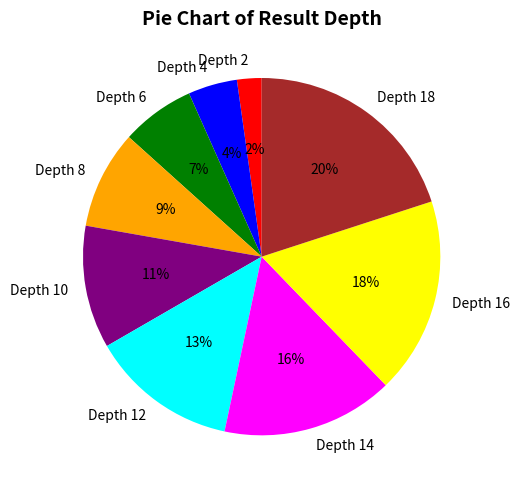

Combined, do Depth 8 and Depth 12 account for over 50%?

No